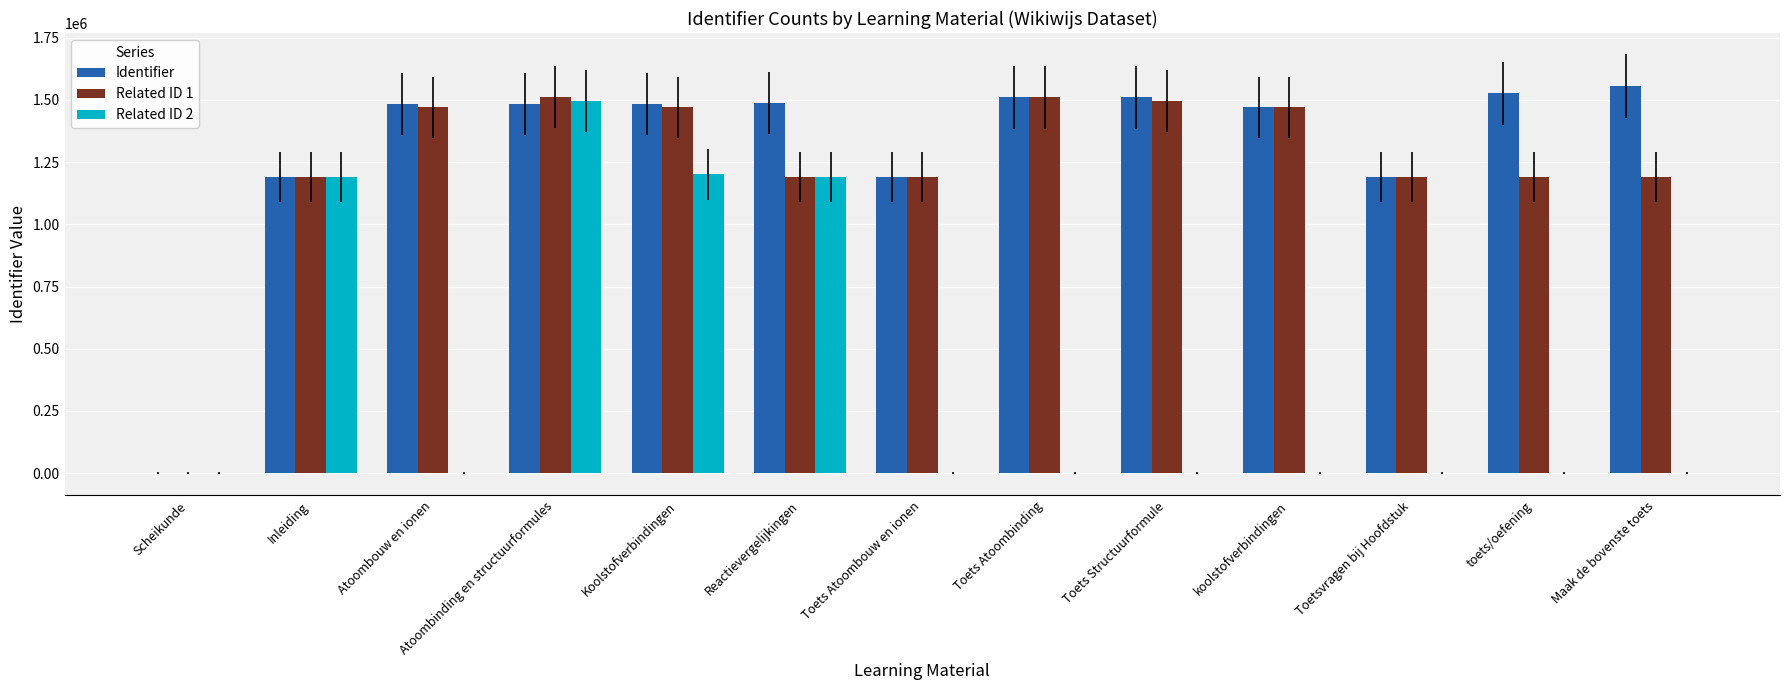

What is the sum of all Identifier values?

17079647